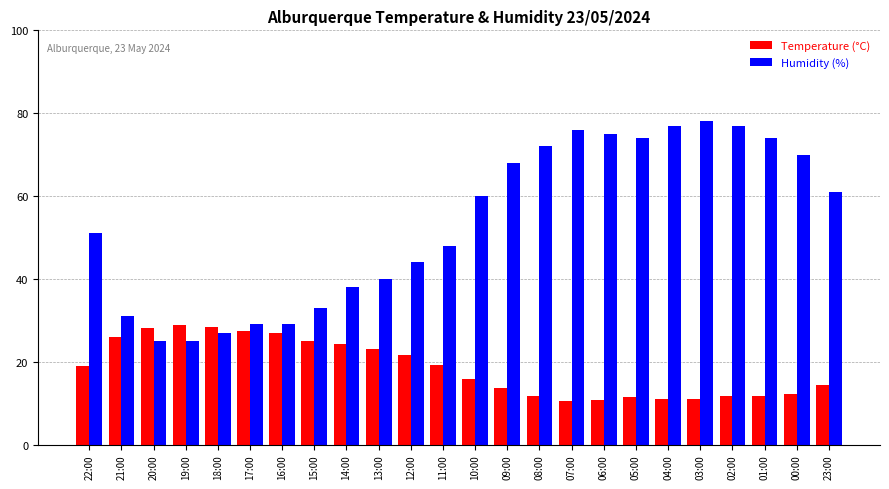

What is the difference between the highest and lowest values at 18:00?

1.3